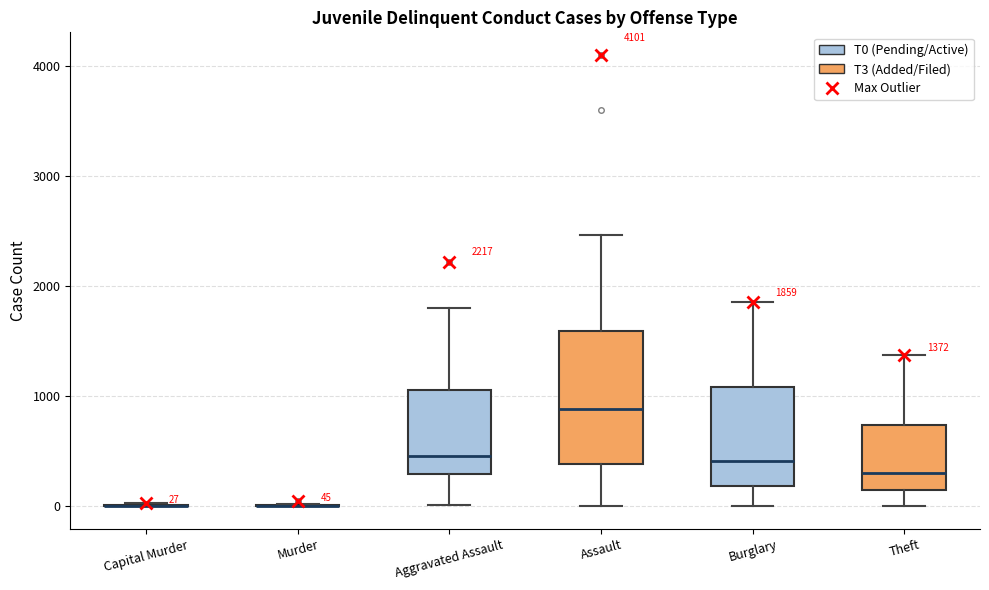

Comparing the boxes themselves (not the whiskers), which one is the tallest?

Assault